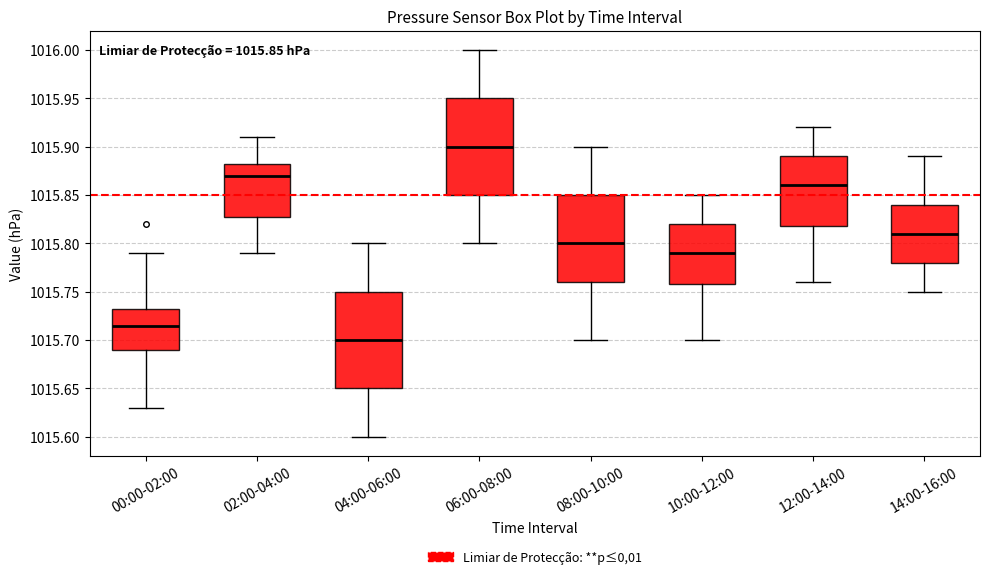

Which box's median line is the lowest?

04:00-06:00